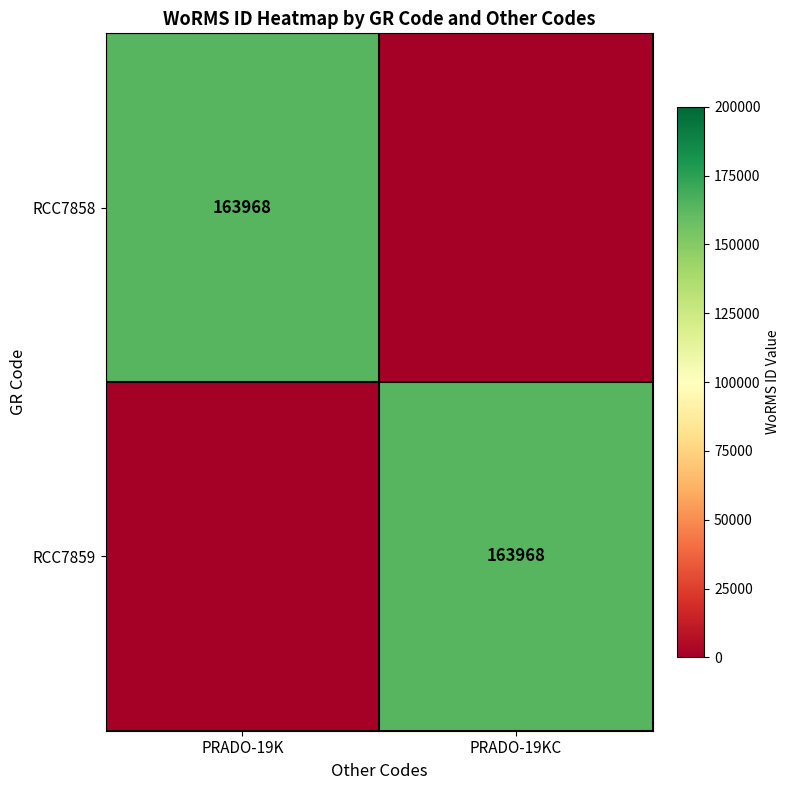

Count the number of categories in the chart.

2